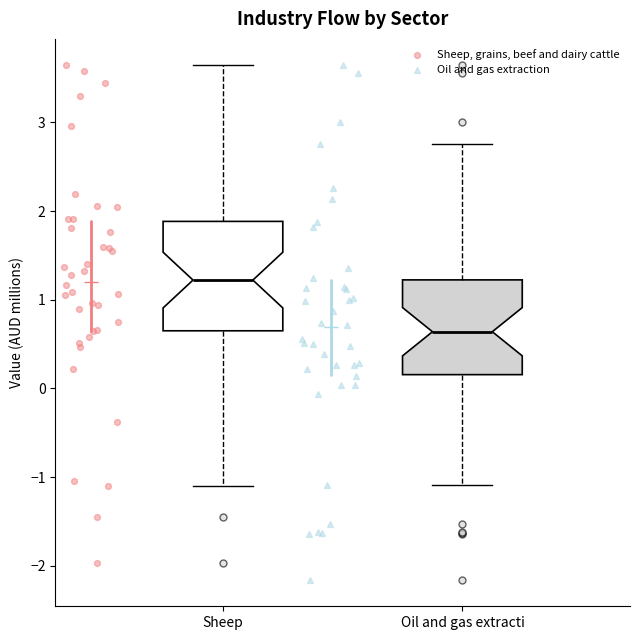

Reading left to right, transcribe this box plot: for each box, give where its median line is, the range the box spans, and where its two whiskers end, as read against the y-axis. The values are not printed on the chart, so give them approximately, as read against the axis.

Sheep: median 1.2, box 0.6 to 1.9, whiskers -1.1 to 3.7
Oil and gas extracti: median 0.6, box 0.2 to 1.2, whiskers -1.1 to 2.8